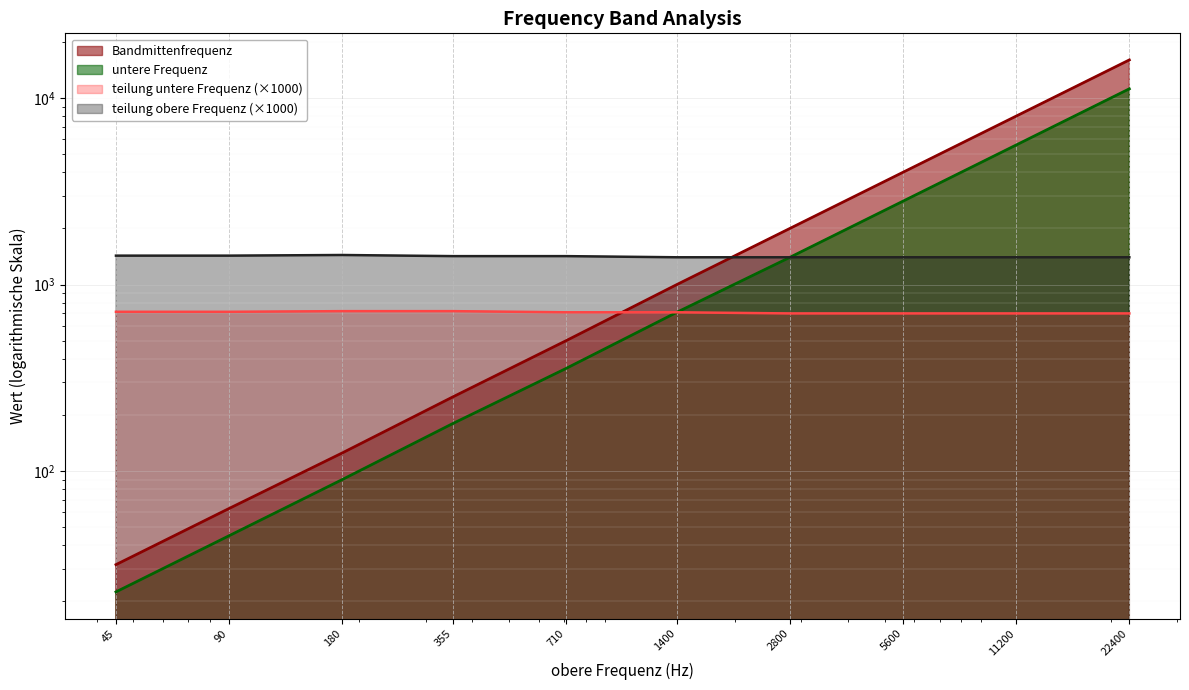

How many values in the teilung obere Frequenz series are below 1420?

5